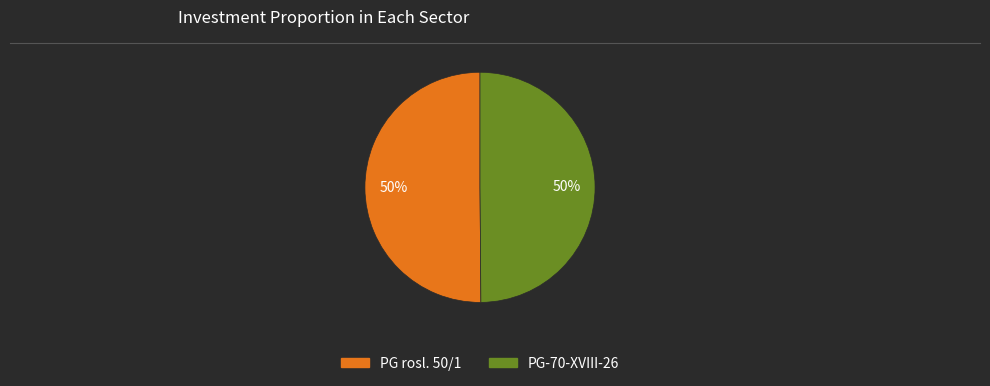

Combined, do PG rosl. 50/1 and PG-70-XVIII-26 account for over 50%?

Yes